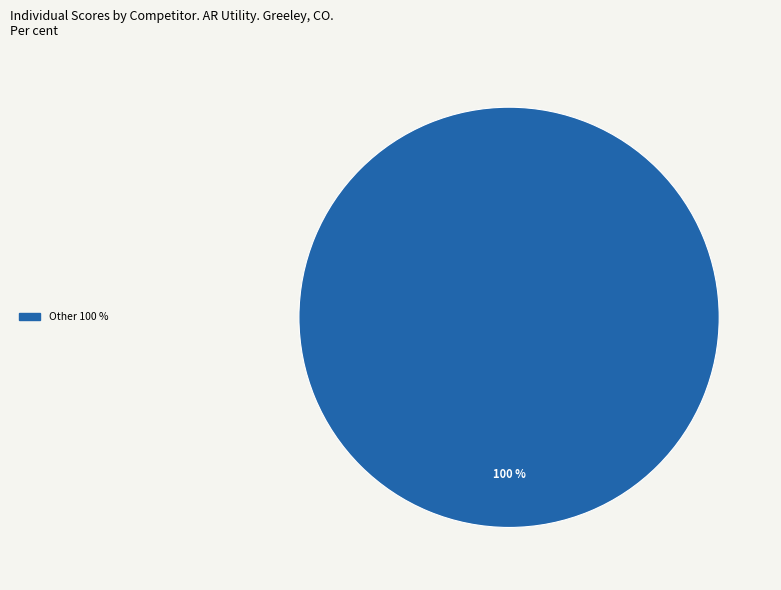

Does any single category account for the majority?

Yes